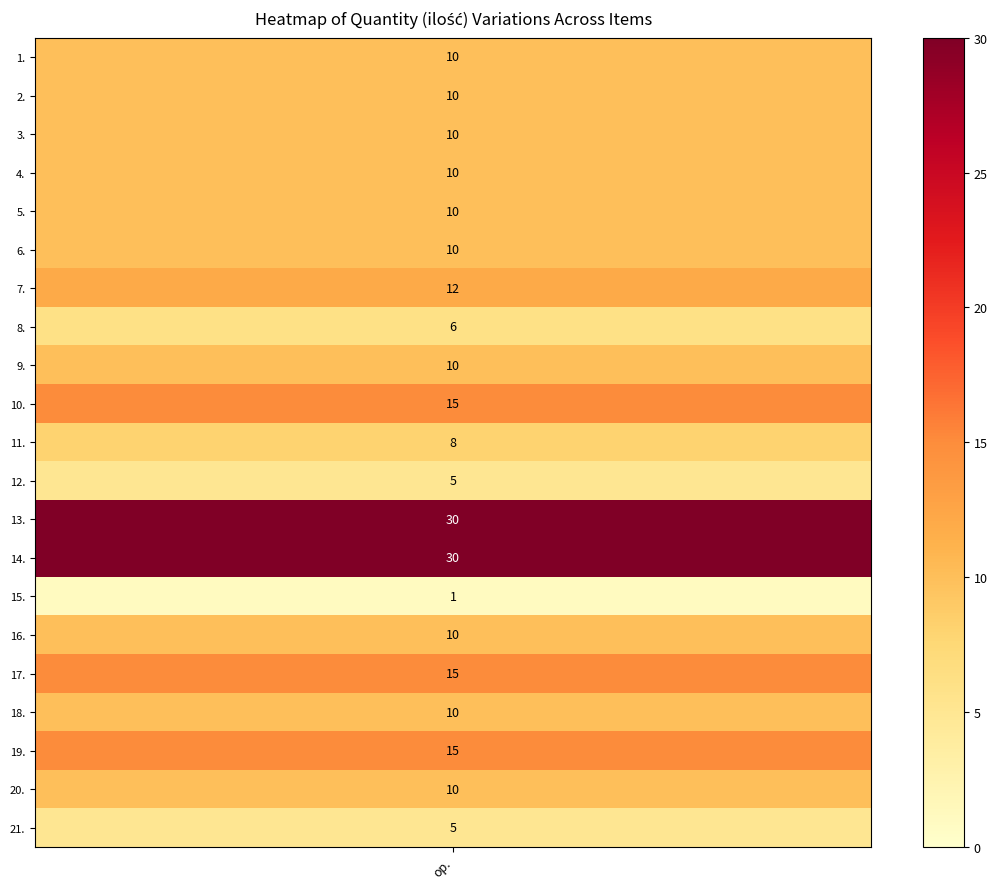

Reading left to right, what are all the values shown in this chart?

10	10	10	10	10	10	12	6	10	15	8	5	30	30	1	10	15	10	15	10	5